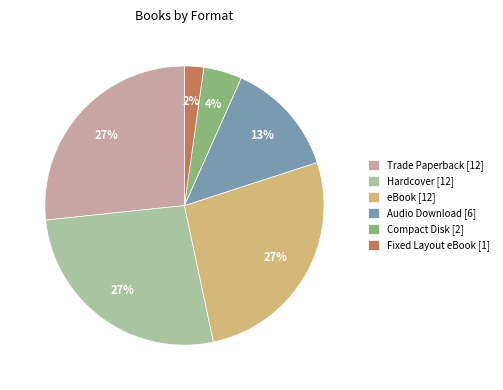

Between Audio Download [6] and Fixed Layout eBook [1], which is larger?

Audio Download [6]